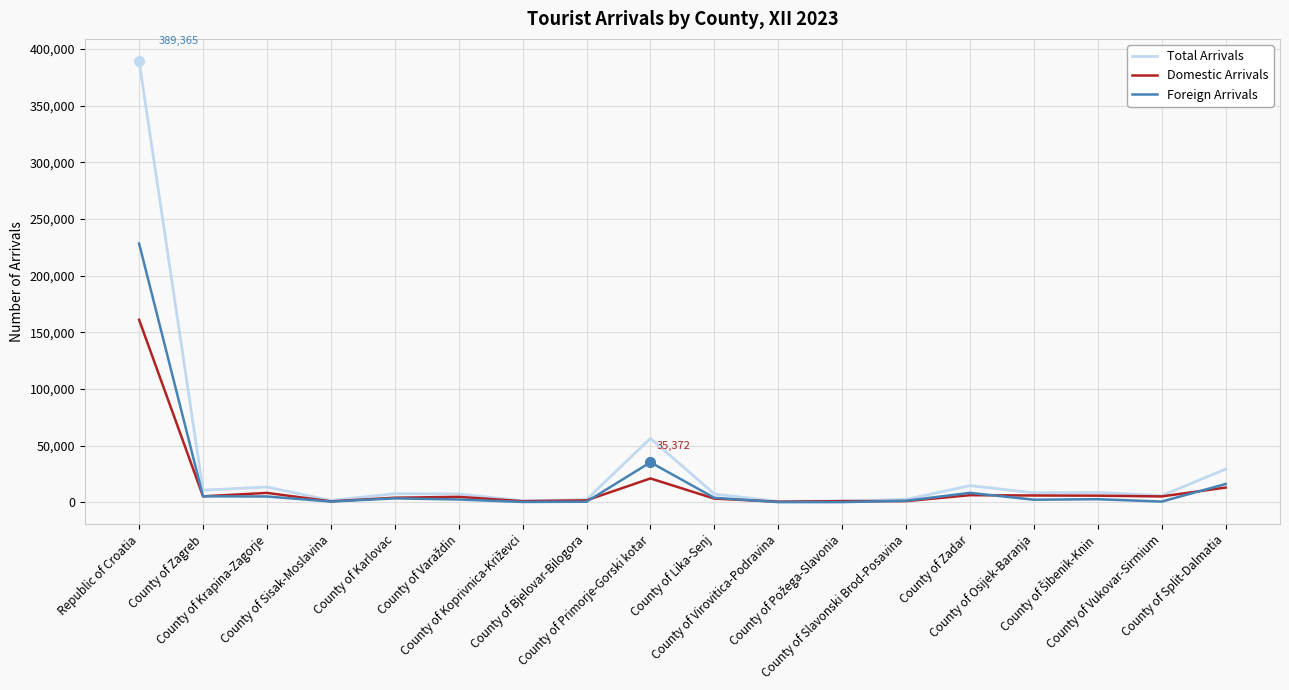

What is the difference between the maximum and minimum values in the Total Arrivals series?

388493